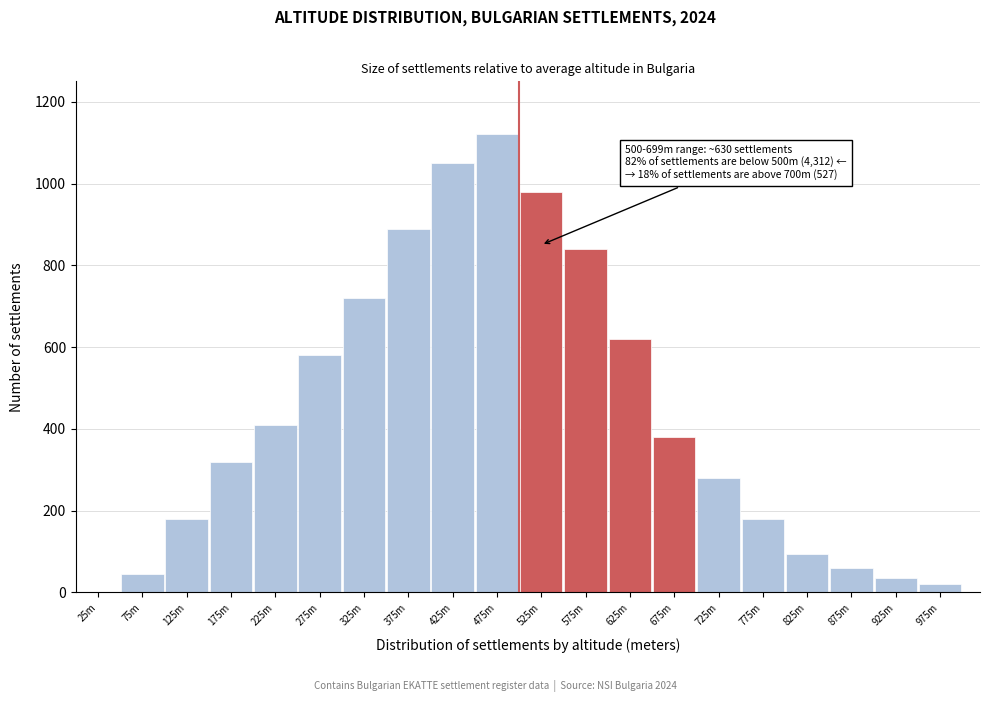

Reading left to right, list all the values displayed in this chart.

25m=2	75m=45	125m=180	175m=320	225m=410	275m=580	325m=720	375m=890	425m=1050	475m=1120	525m=980	575m=840	625m=620	675m=380	725m=280	775m=180	825m=95	875m=60	925m=35	975m=20